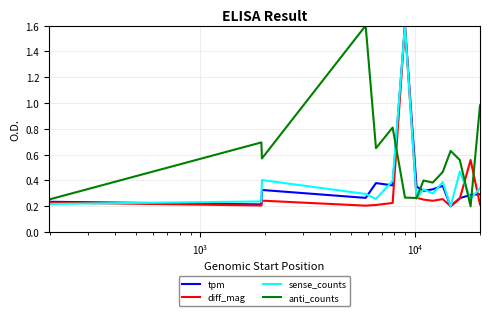

What is the maximum value for diff_mag?

1.6